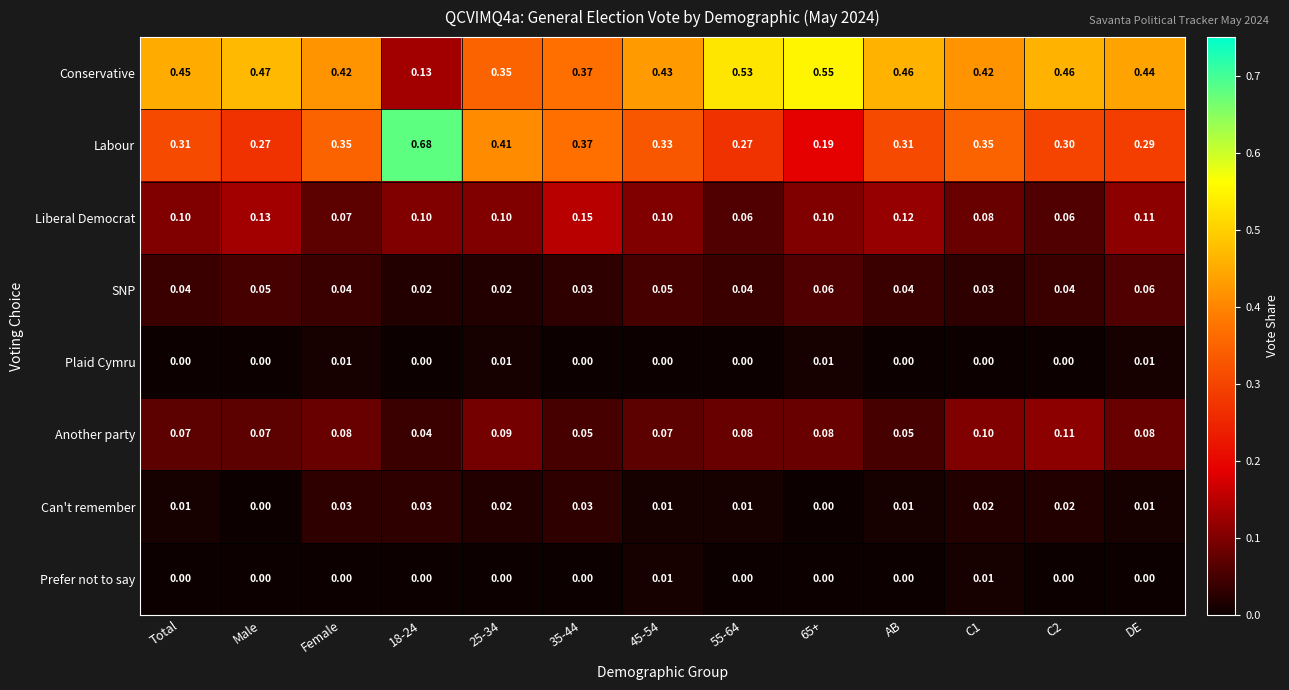

Which series has the widest spread of values?

Labour